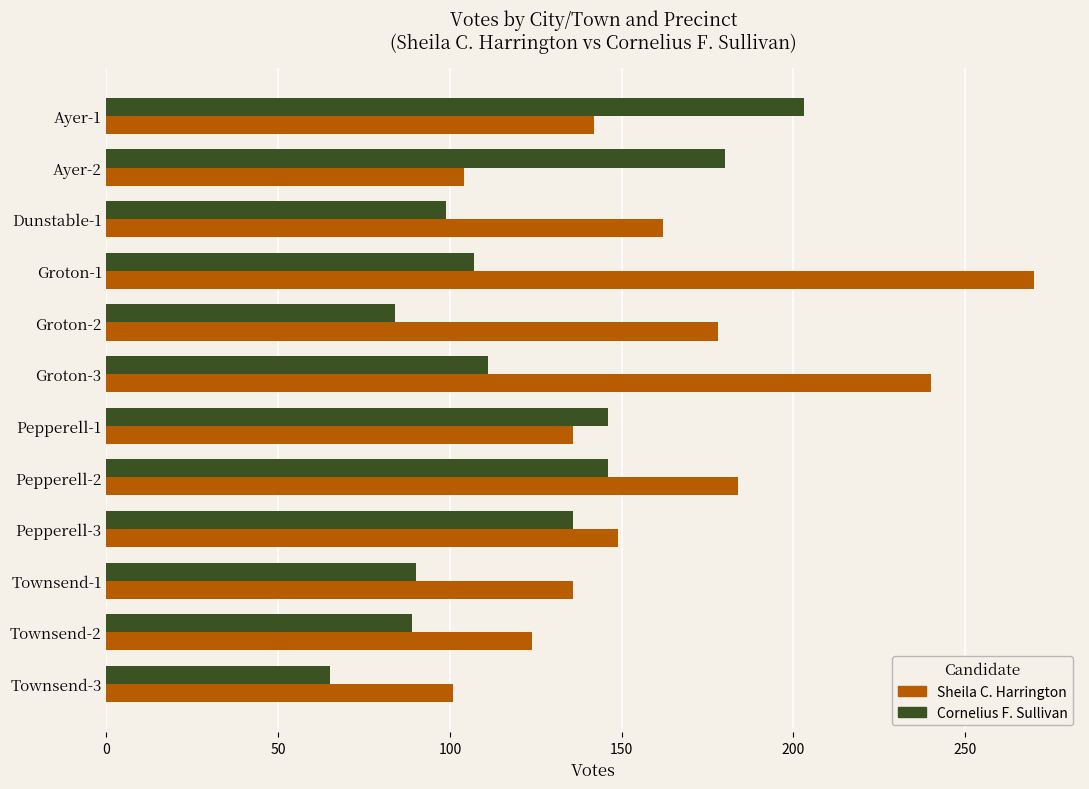

Which series has the largest total across all categories?

Sheila C. Harrington